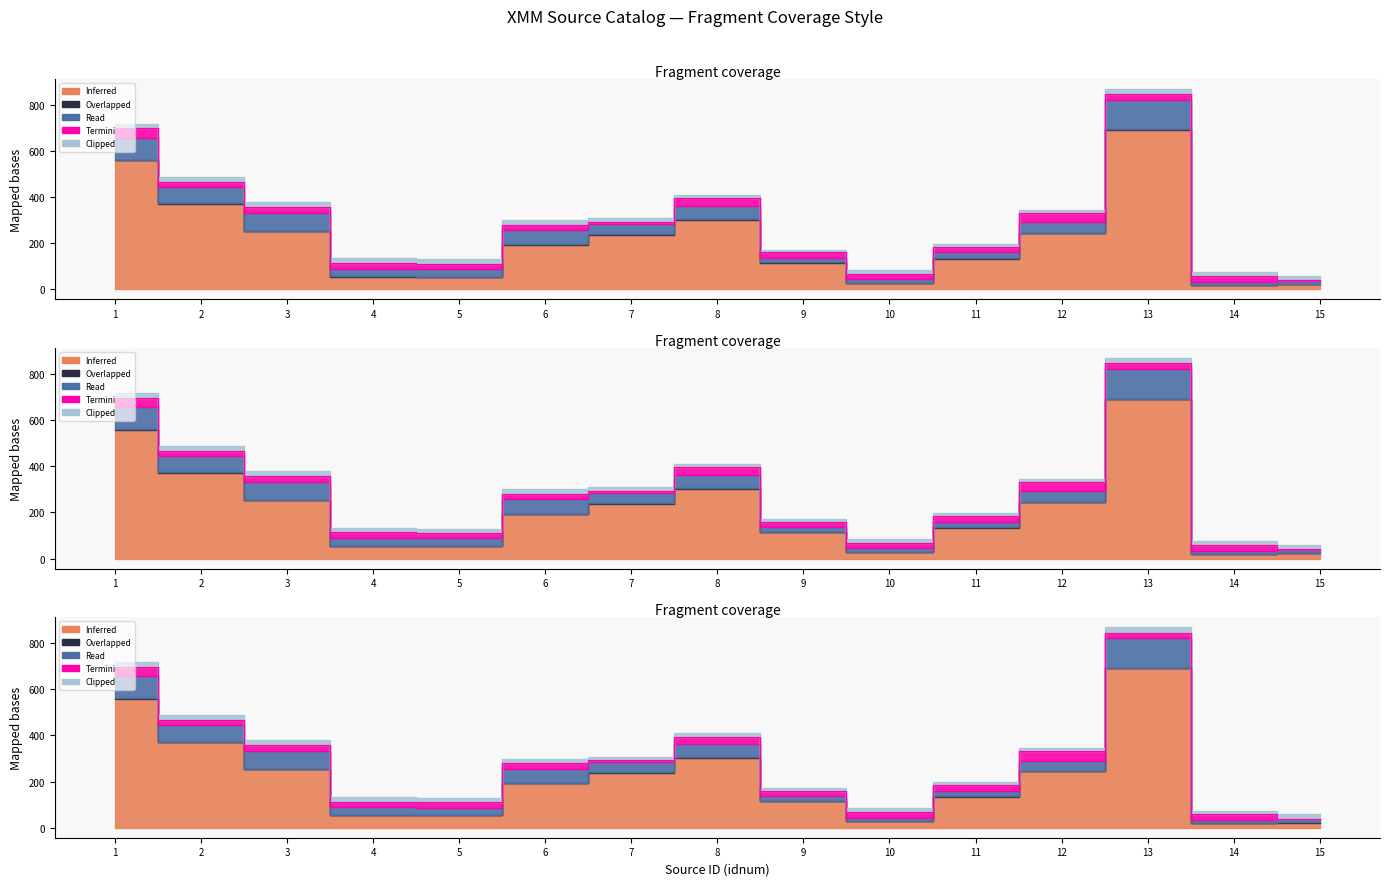

At which label does Termini first exceed 7?

1